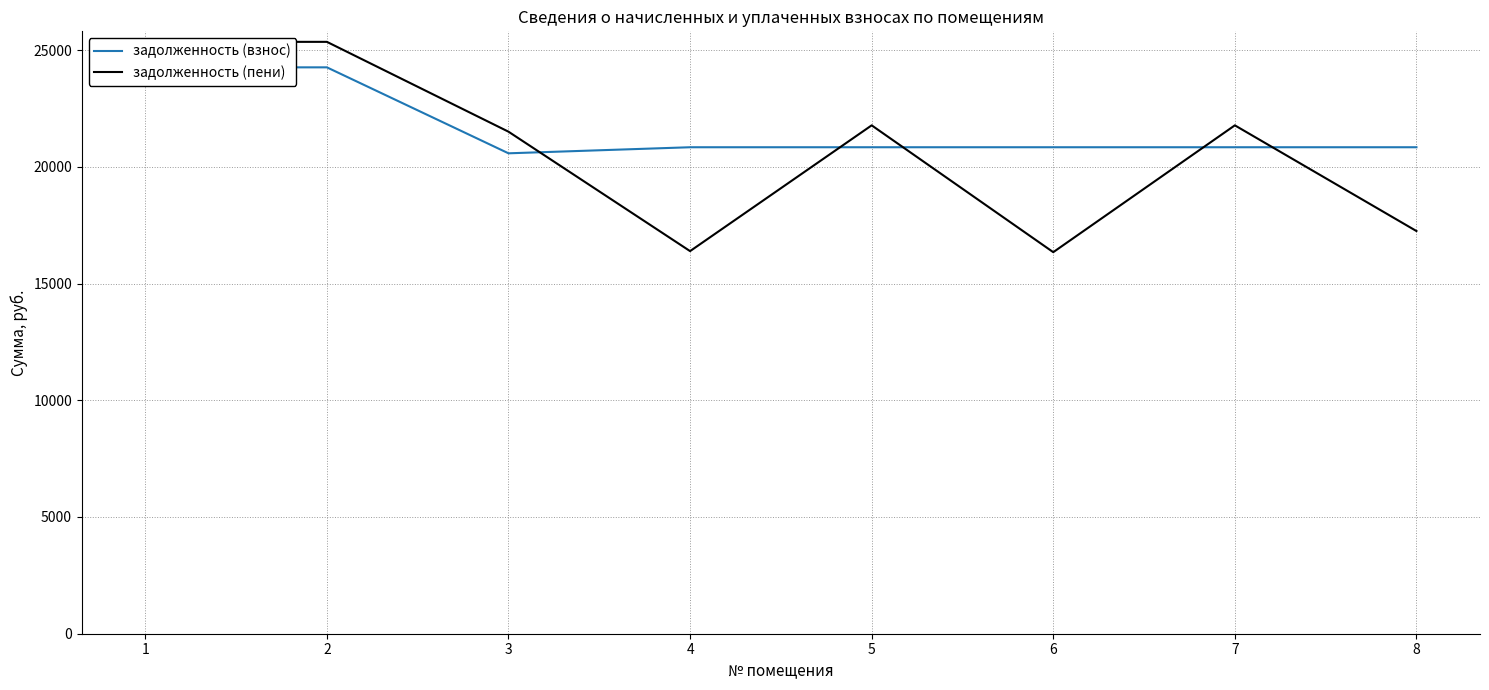

At 4, list the series in order from largest to smallest.

задолженность (взнос), задолженность (пени)